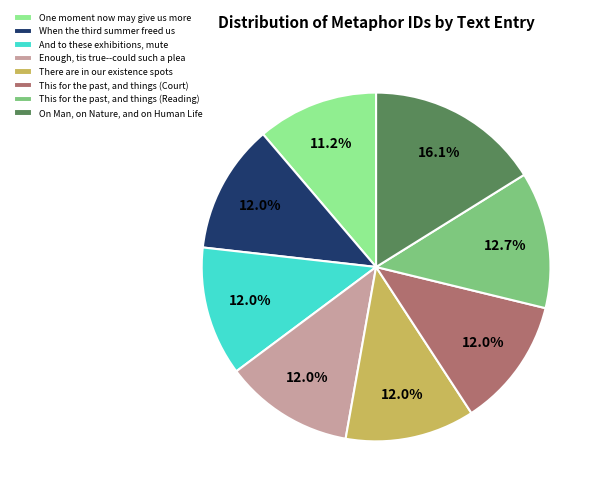

To the nearest percent, what percentage of the pie is There are in our existence spots?

12%